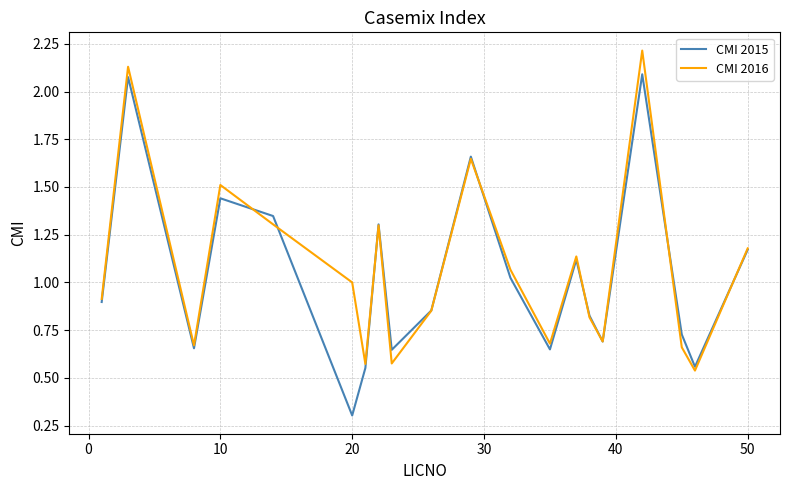

List the series in order of their peak value, lowest first.

CMI 2015, CMI 2016